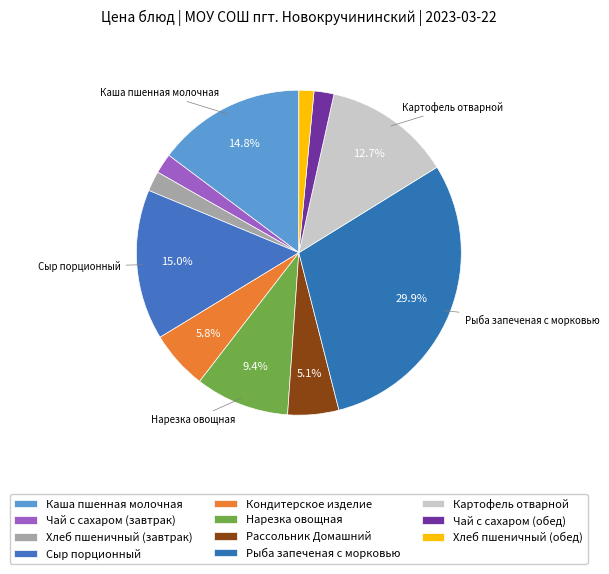

Is it true that Чай с сахаром (обед) is 14% of the pie?

False